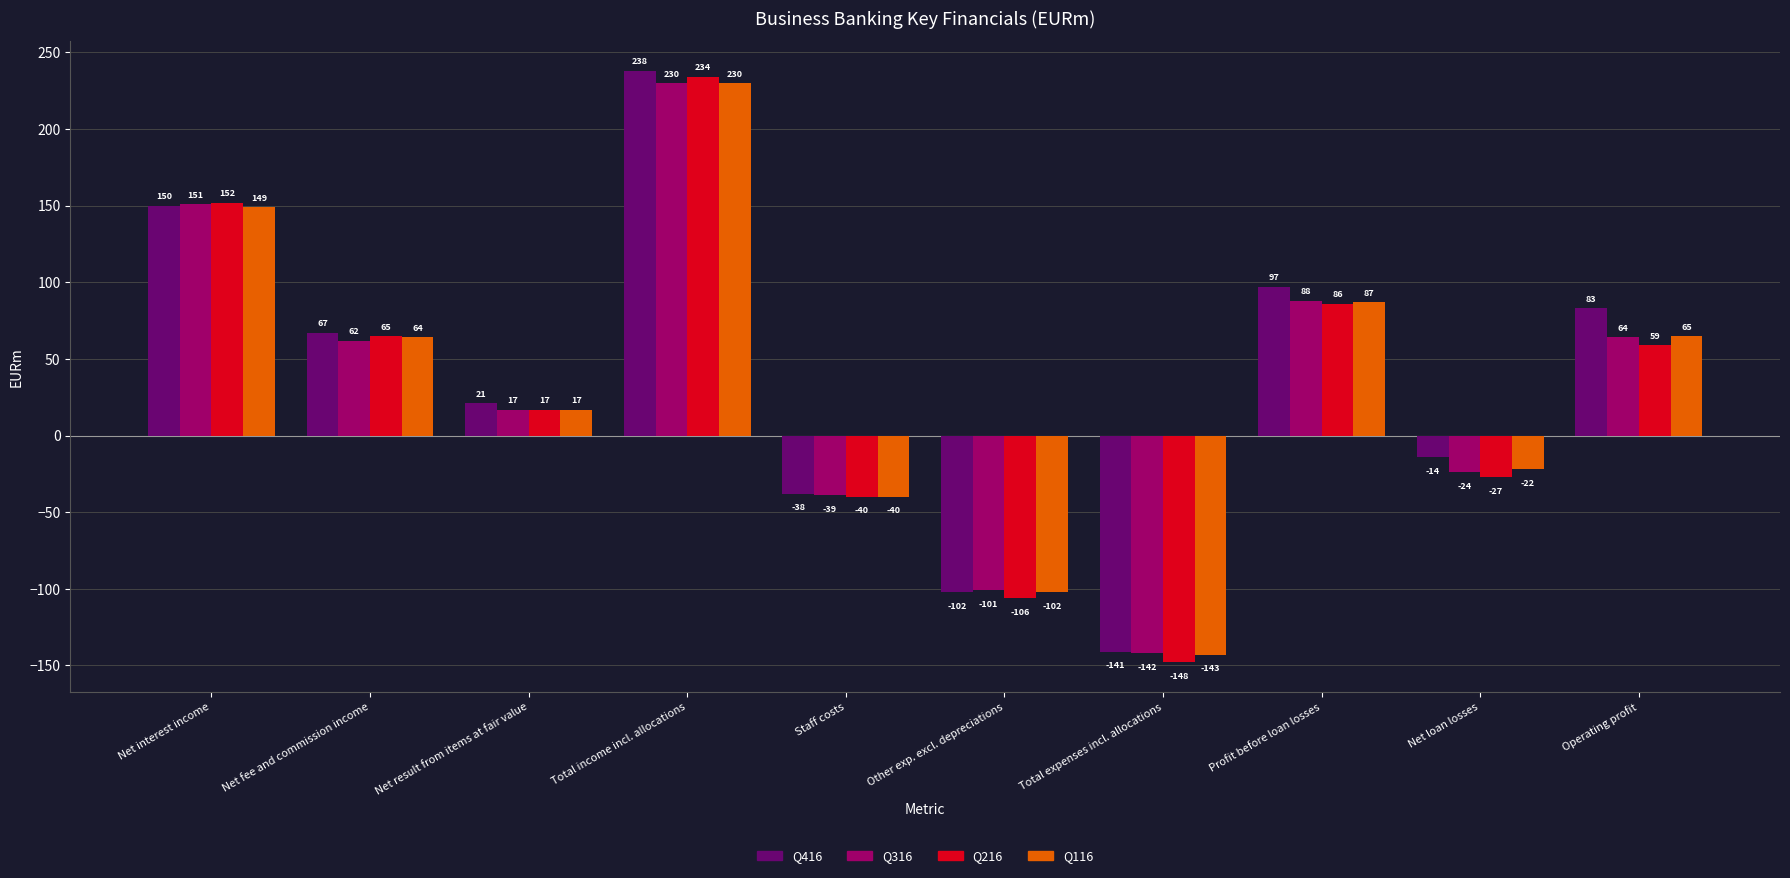

At which label is Q116 closest to 43?

Net fee and commission income